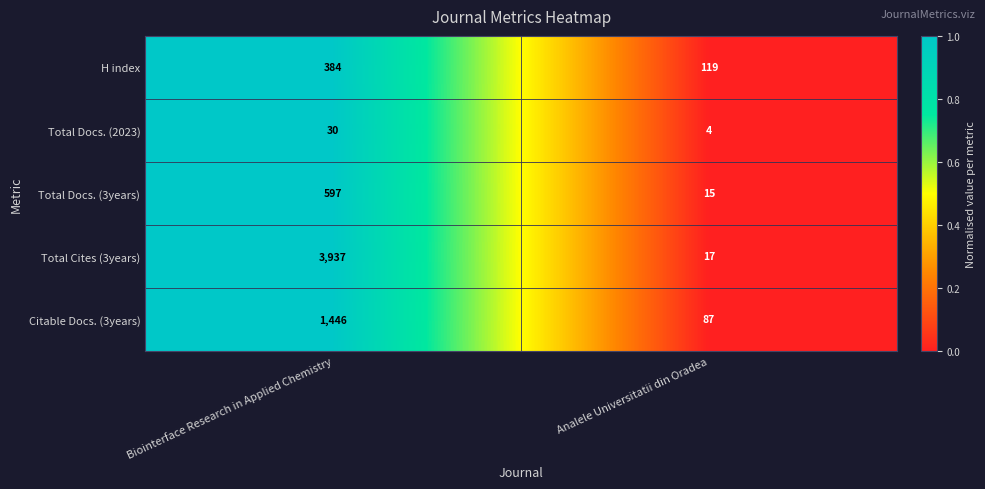

What value does the Total Docs. (3years) series have at Biointerface Research in Applied Chemistry?

597